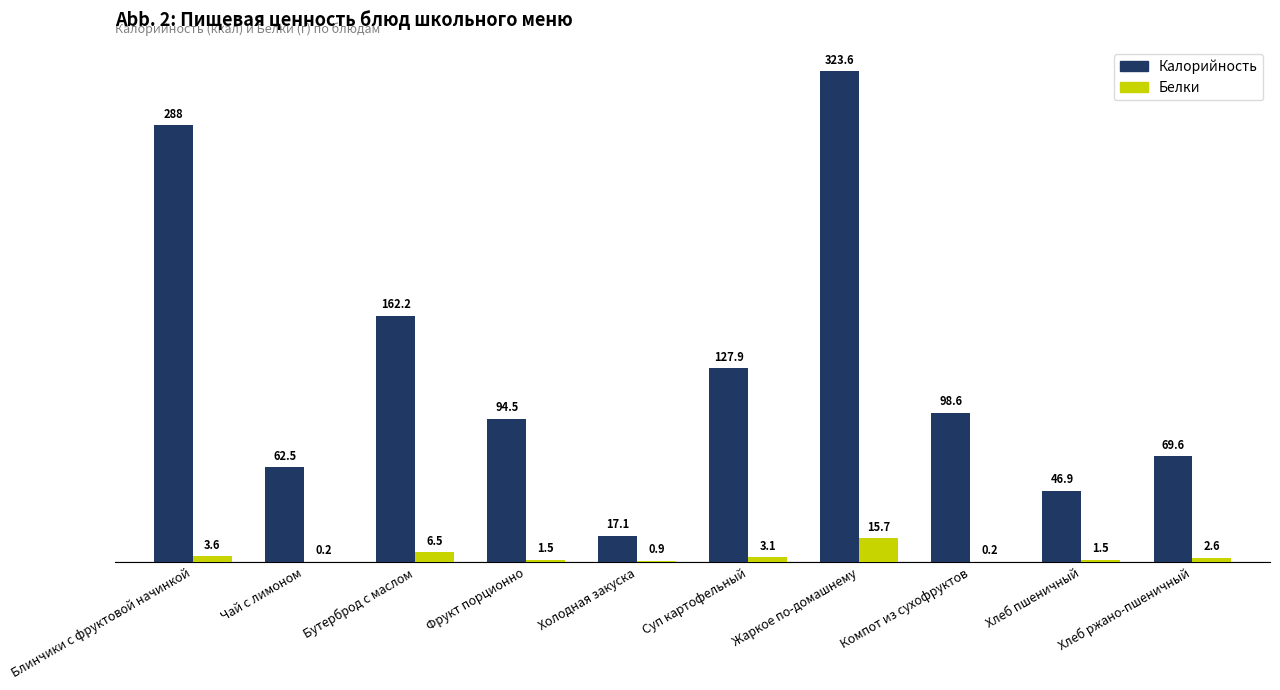

What is the maximum value shown in the chart?

323.6